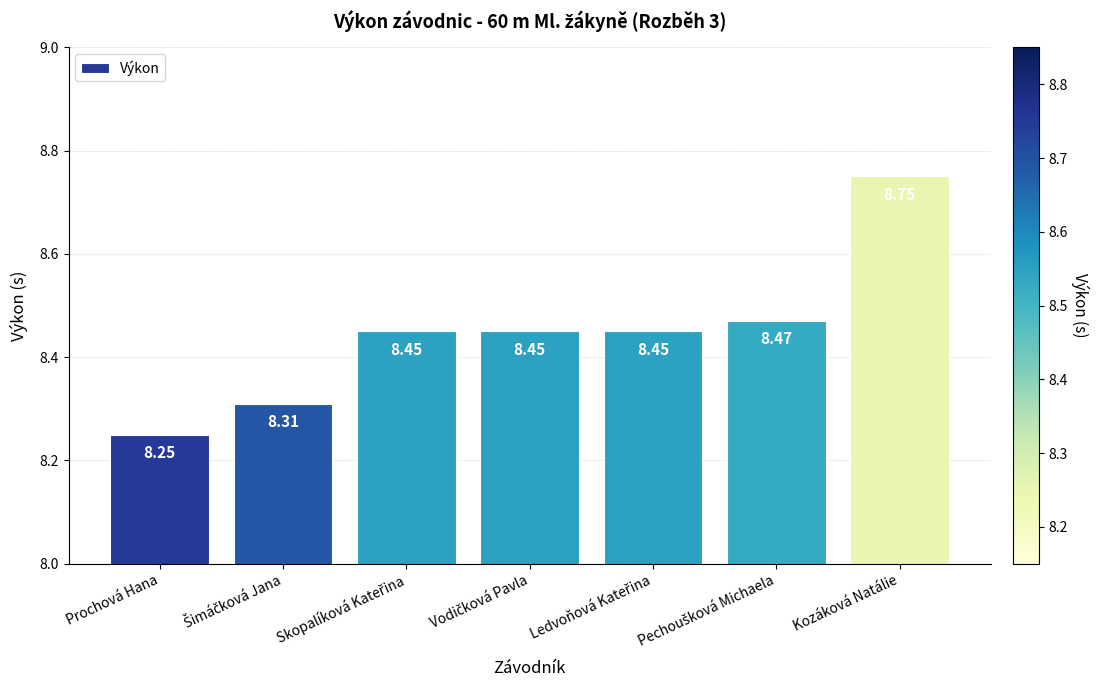

What is the ratio of the value at Prochová Hana to the value at Kozáková Natálie?

0.9